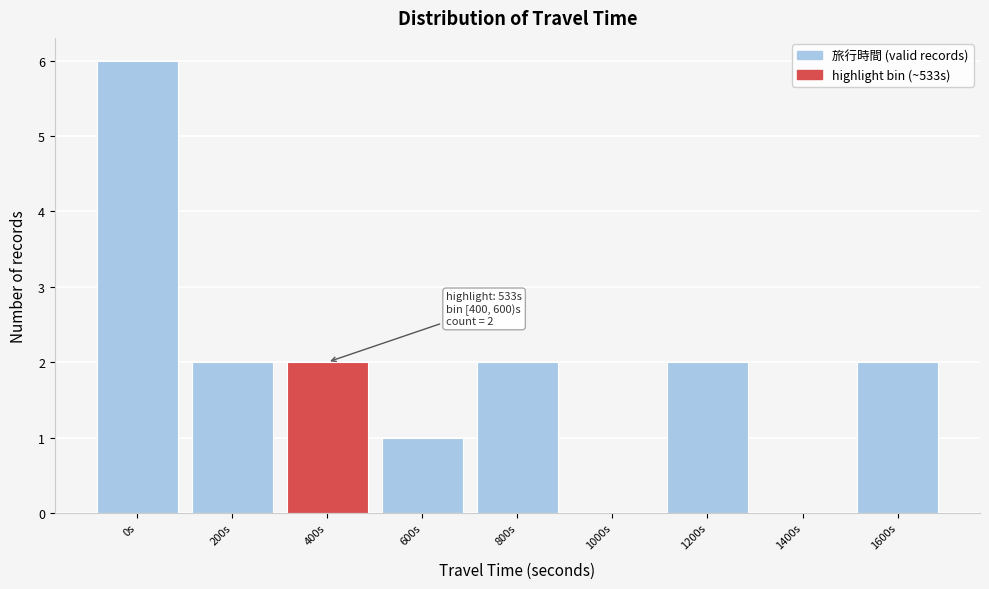

Reading left to right, transcribe all the data shown in this chart.

0s=6	200s=2	400s=2	600s=1	800s=2	1000s=0	1200s=2	1400s=0	1600s=2